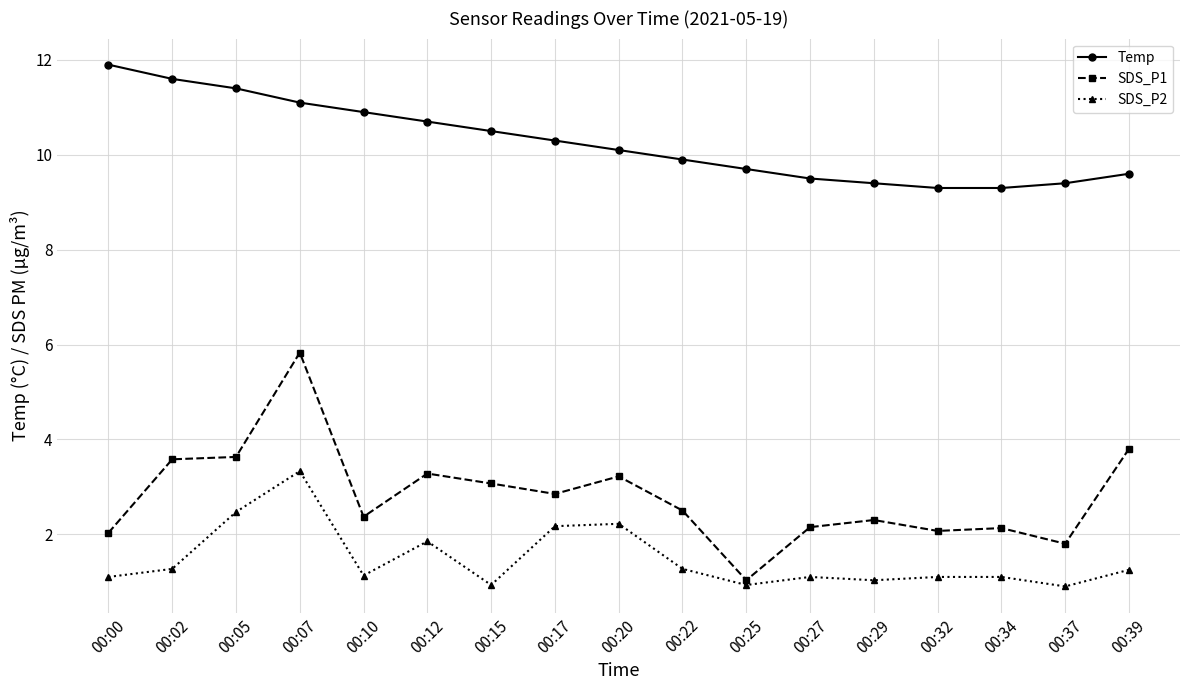

True or false: SDS_P1 has a value of 1.0 at 00:34.

False